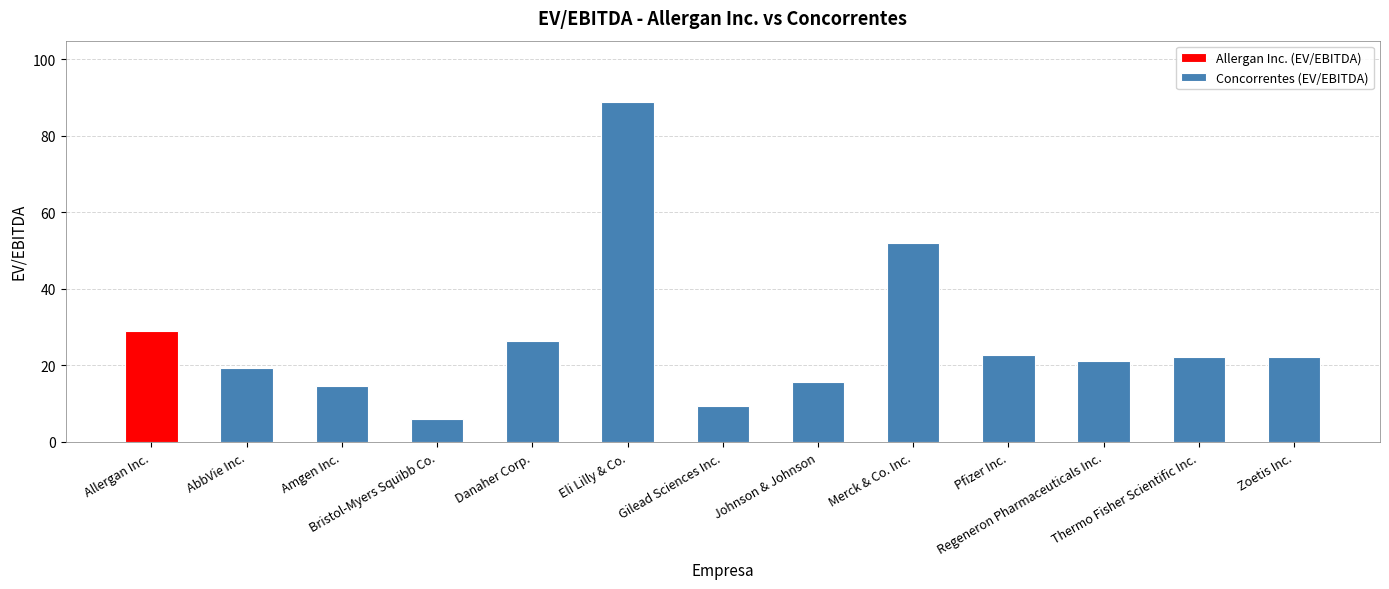

At which label is the value closest to 47?

Merck & Co. Inc.